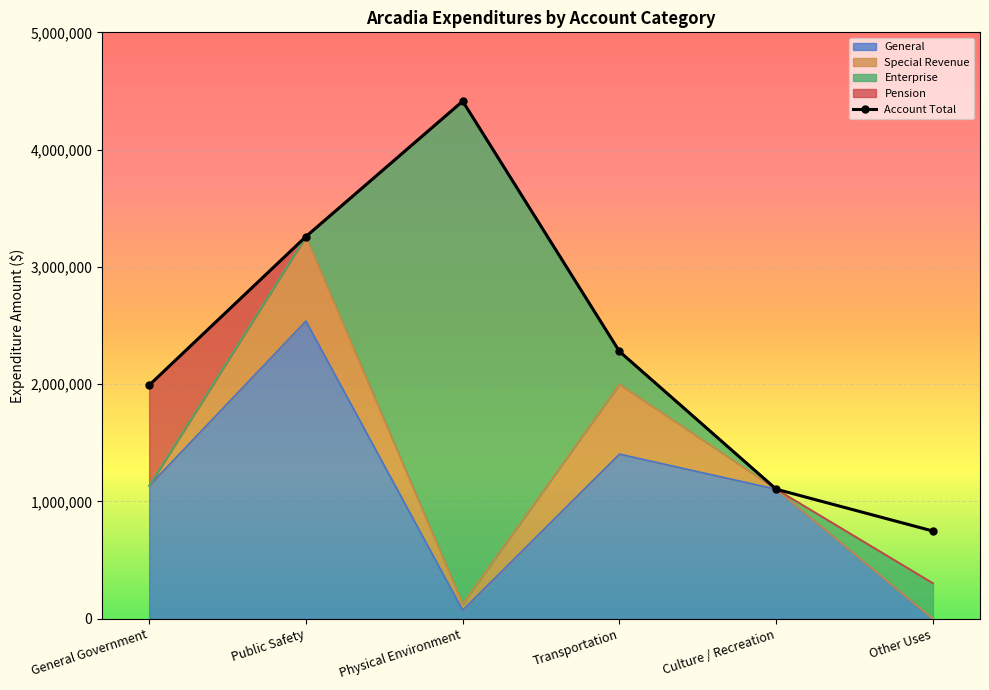

Rank the categories by value from lowest to highest.

Other Uses, Culture / Recreation, General Government, Transportation, Public Safety, Physical Environment